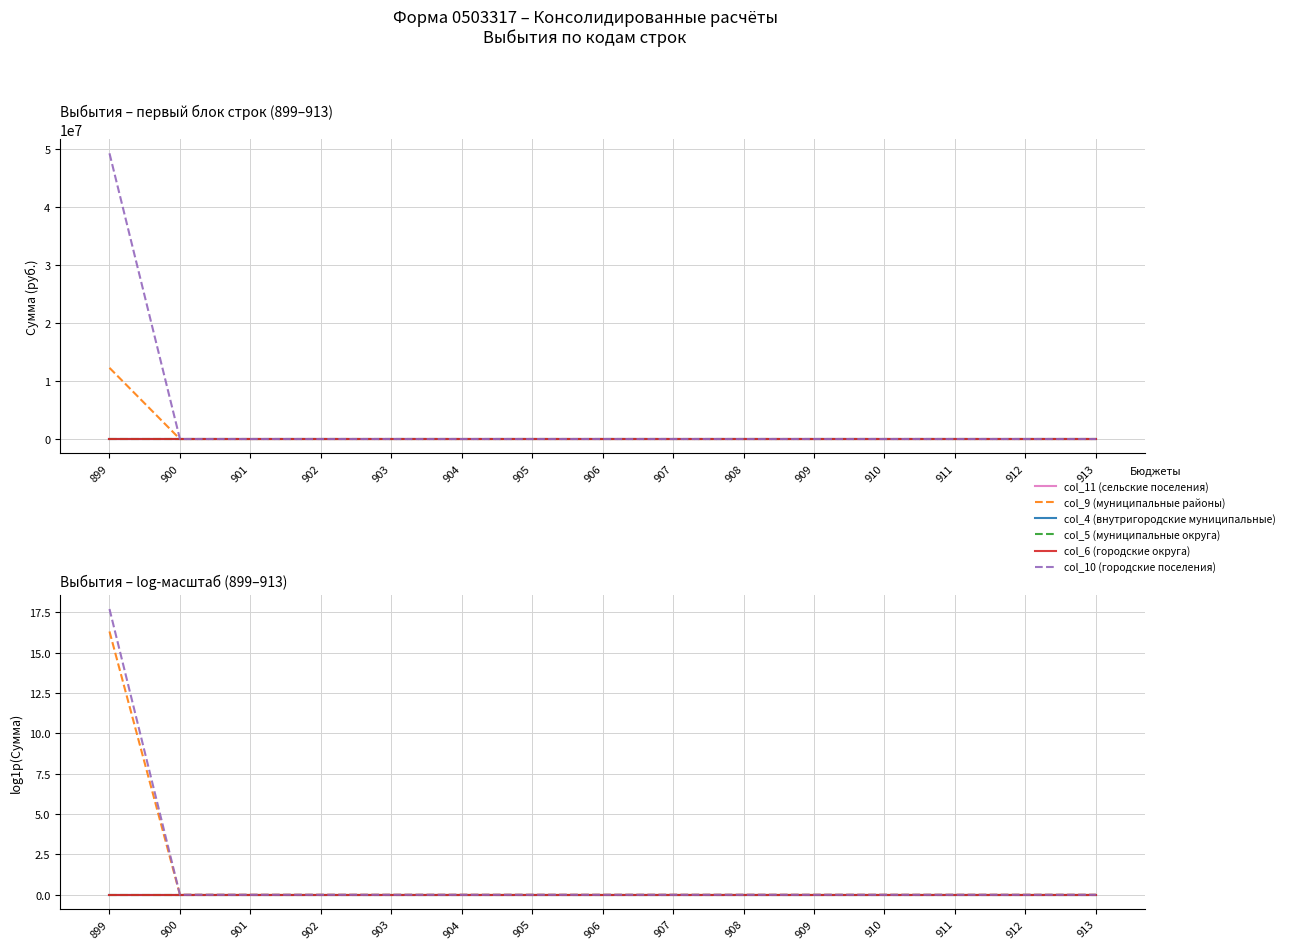

Rank the series by their maximum value, from lowest to highest.

col_11 (сельские поселения), col_4 (внутригородские муниципальные), col_5 (муниципальные округа), col_6 (городские округа), col_9 (муниципальные районы), col_10 (городские поселения)